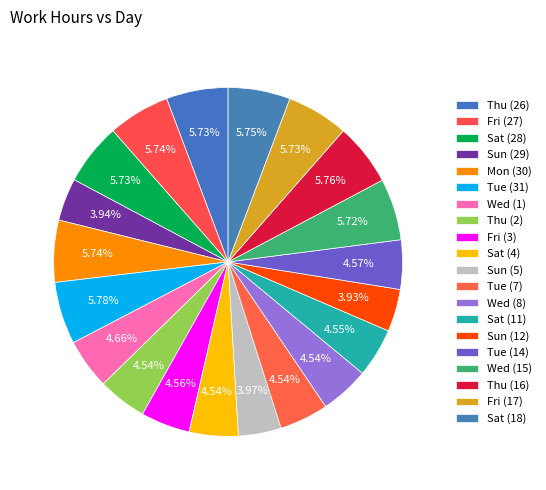

Count the number of slices in the pie.

20